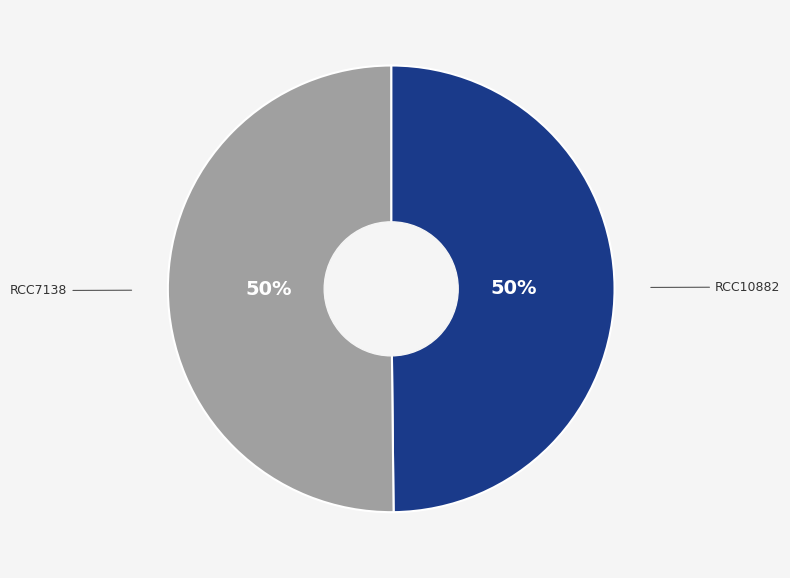

To the nearest percent, what is the average slice percentage?

50%